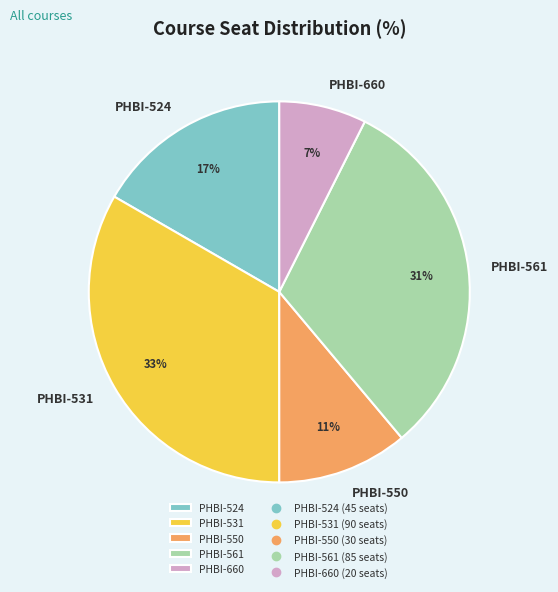

How many segments does this pie chart have?

5